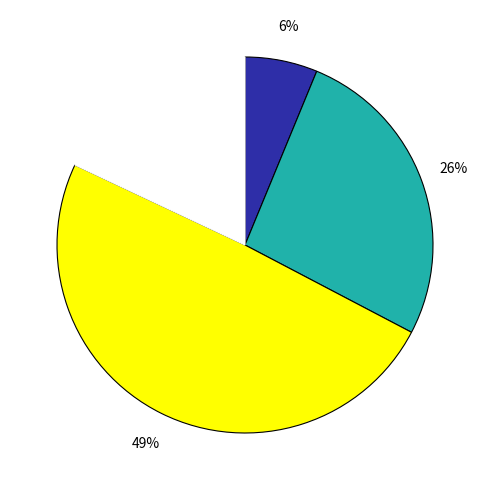

To the nearest percent, what is the difference between the largest and smallest slice percentages?

43%